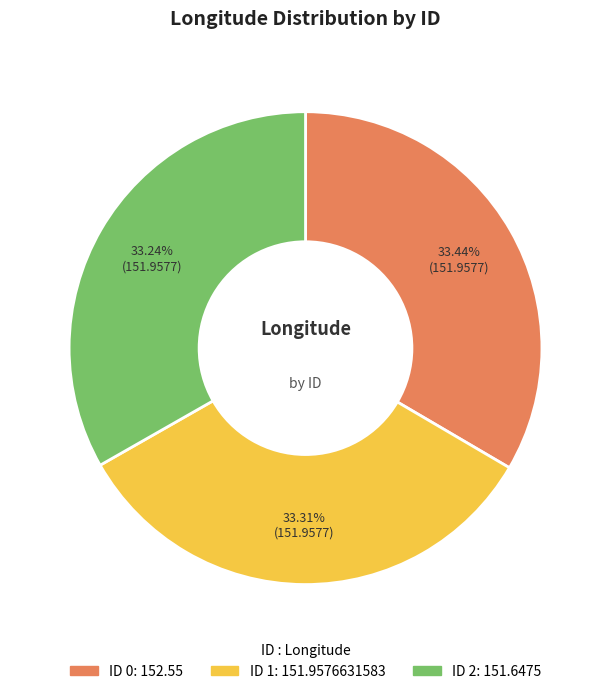

Is there a majority slice in this chart?

No